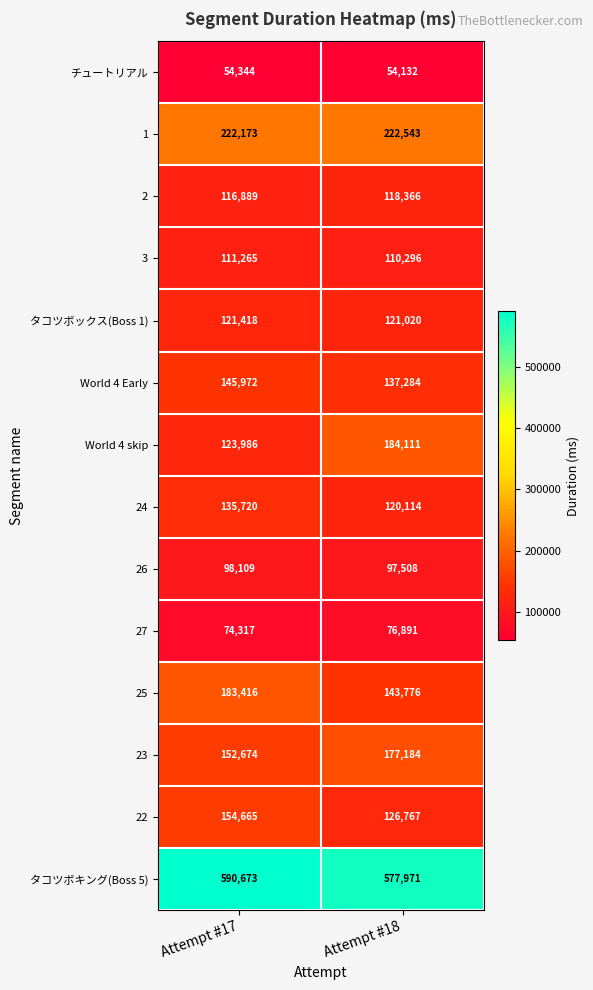

How many series are shown in this chart?

14